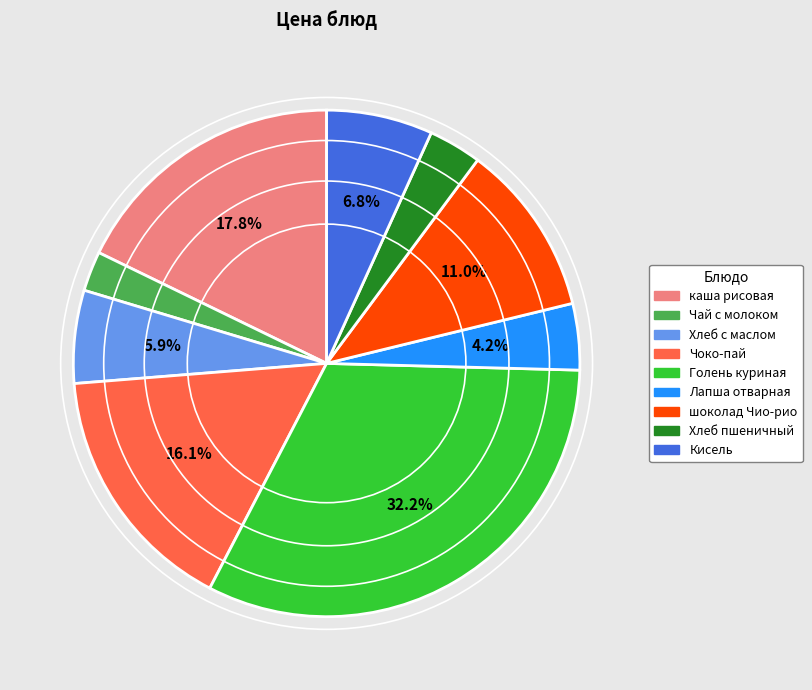

How many slices are in this pie chart?

9